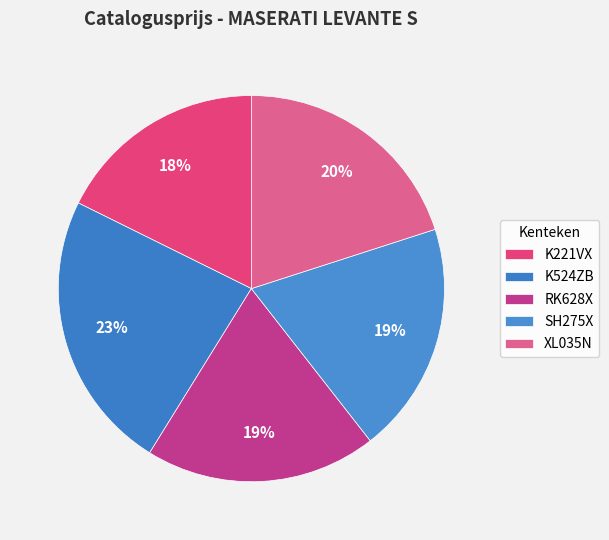

Which category has the smallest portion of the pie?

K221VX